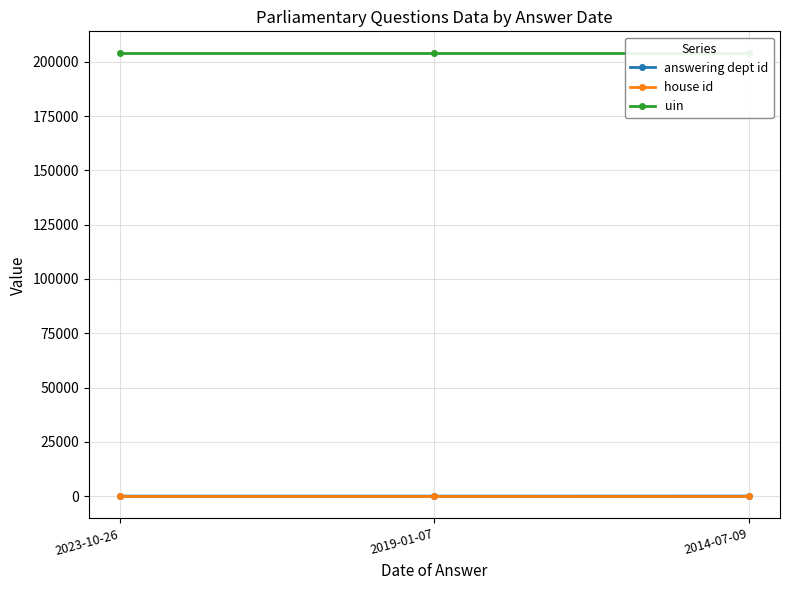

What is the minimum value shown in the chart?

1